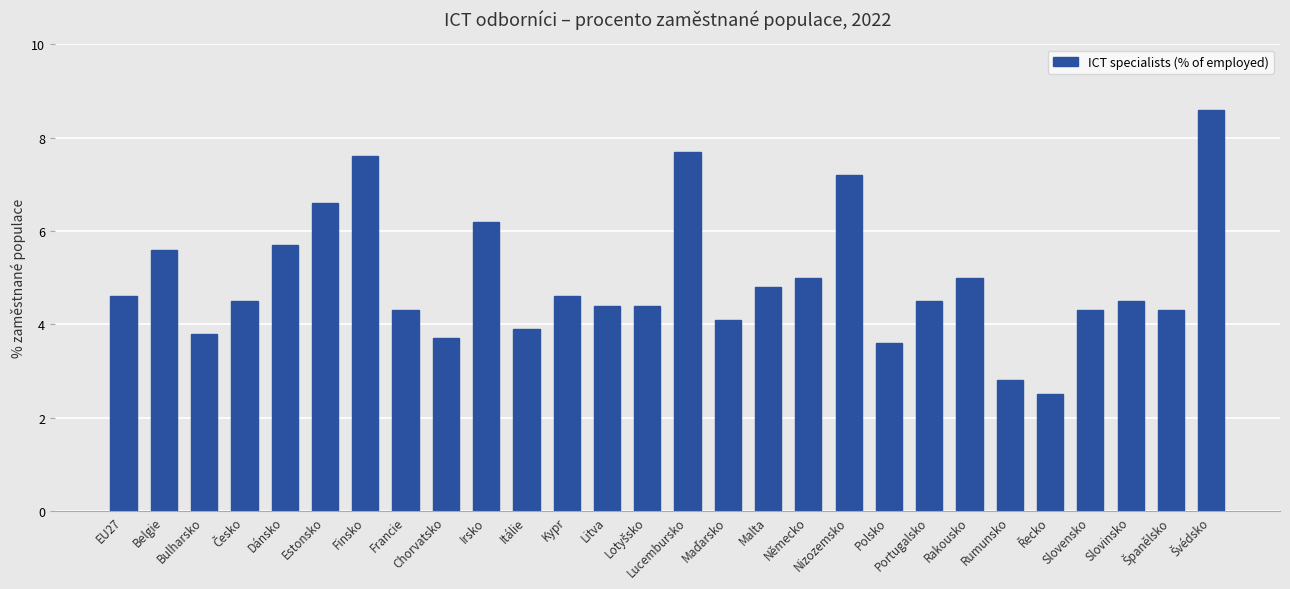

Read the value at Finsko.

7.6